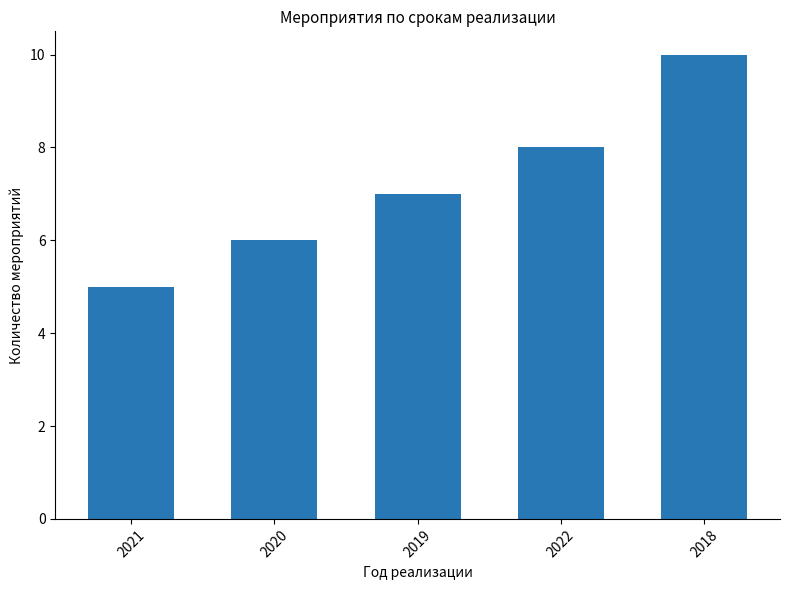

What is the label of the 3rd bar from the left?

2019